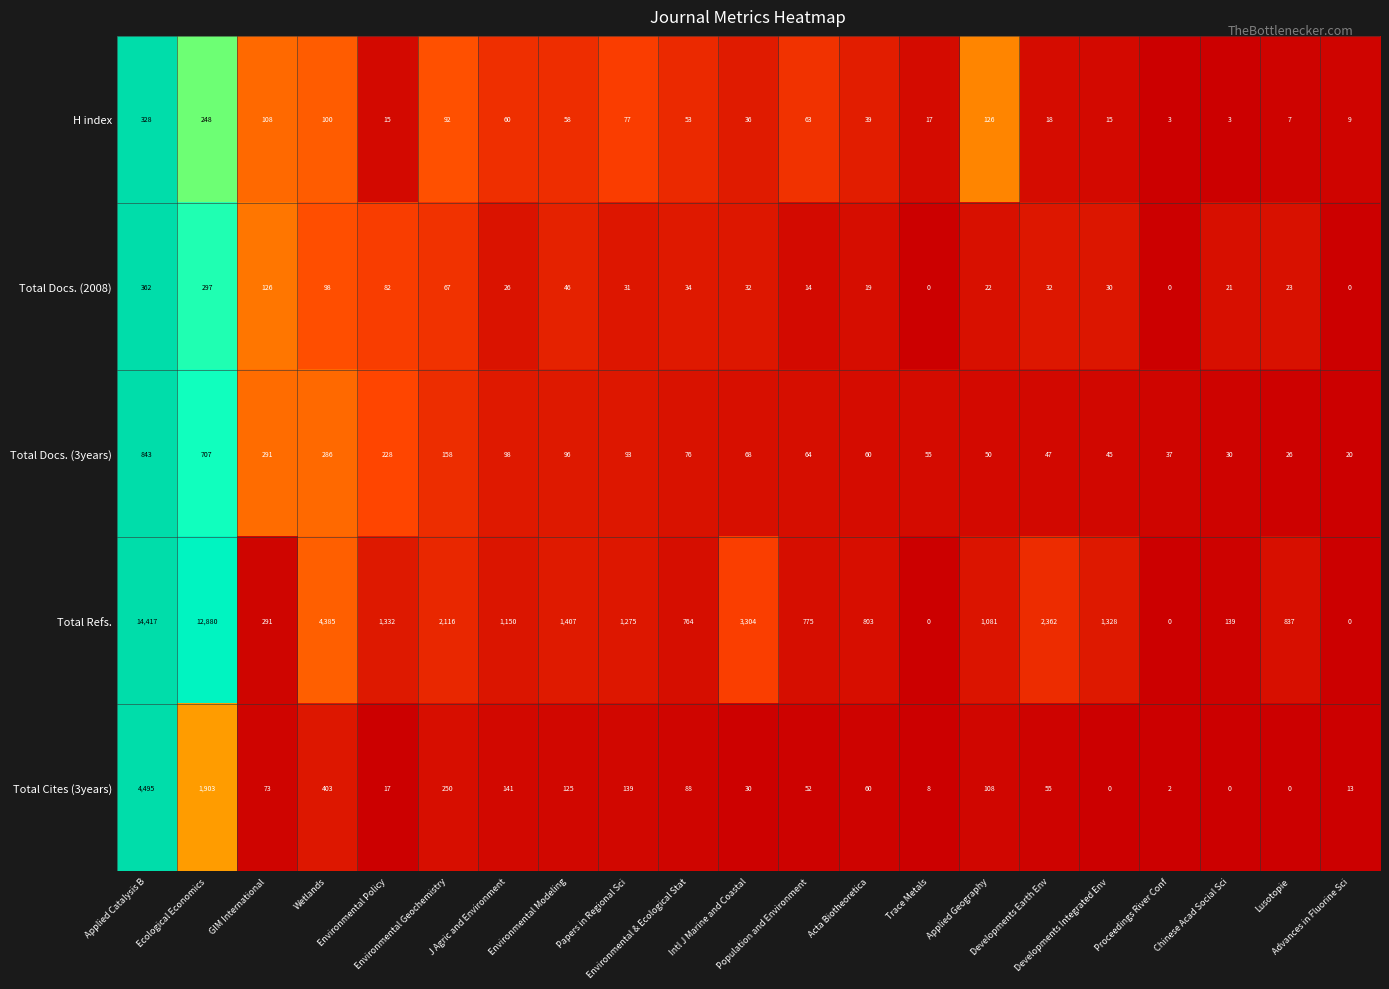

What is the difference between the maximum and minimum values in the Total Refs. series?

14417